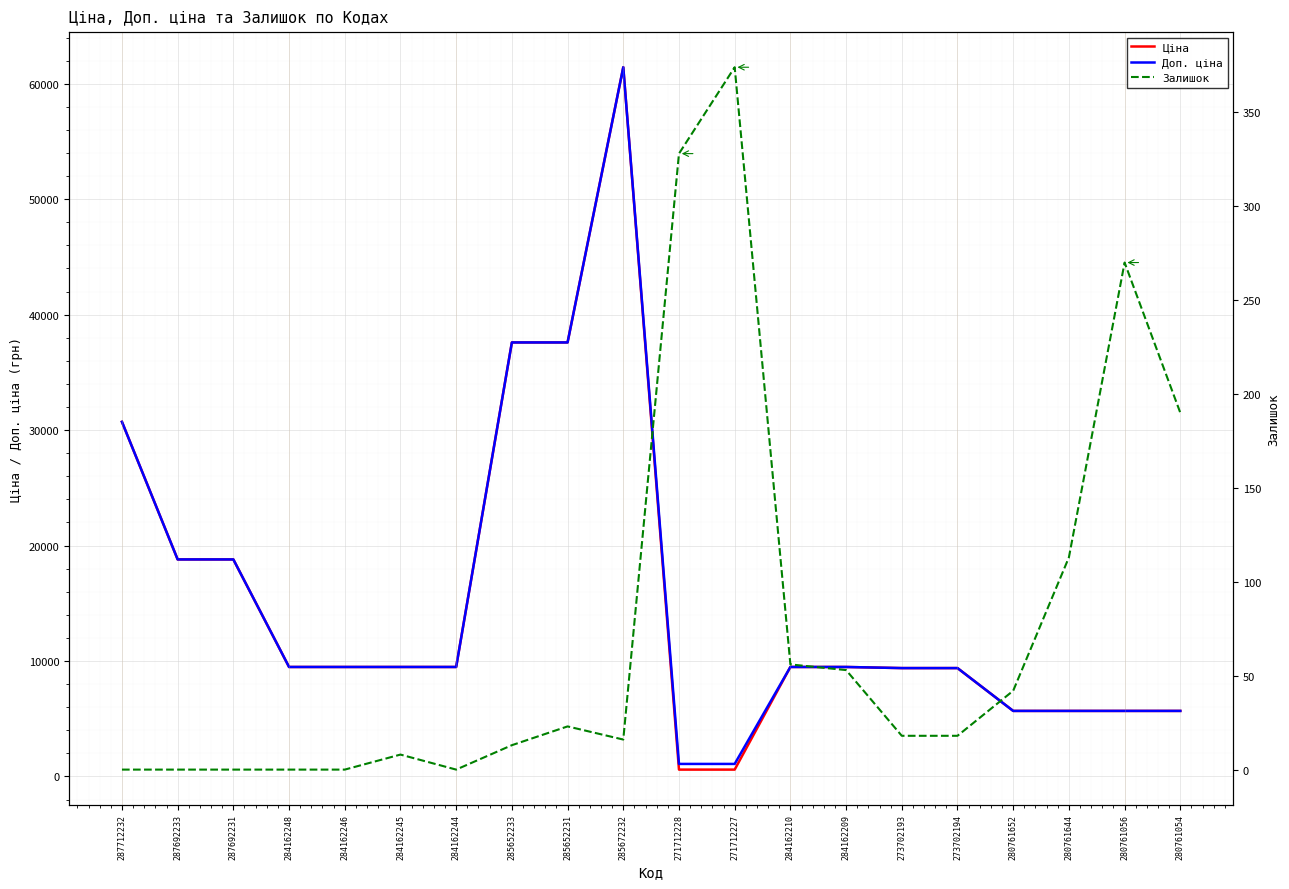

List the series in order of their peak value, lowest first.

Залишок, Ціна, Доп. ціна